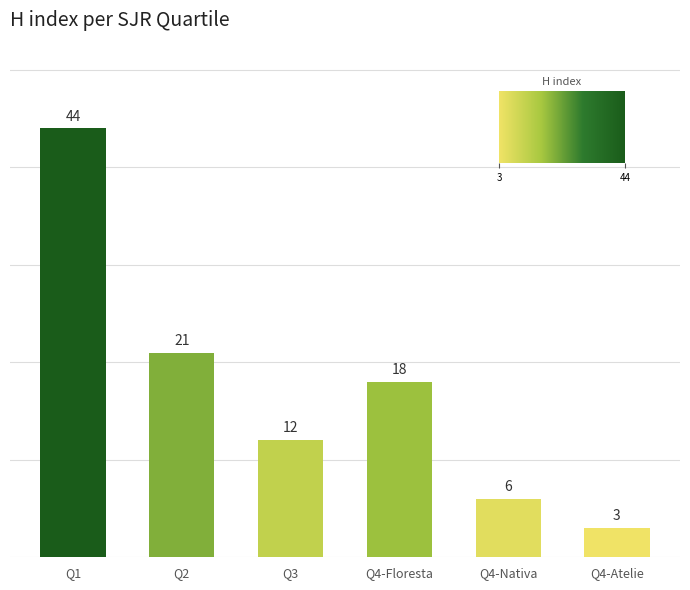

Reading right to left, list all the values displayed in this chart.

3	6	18	12	21	44